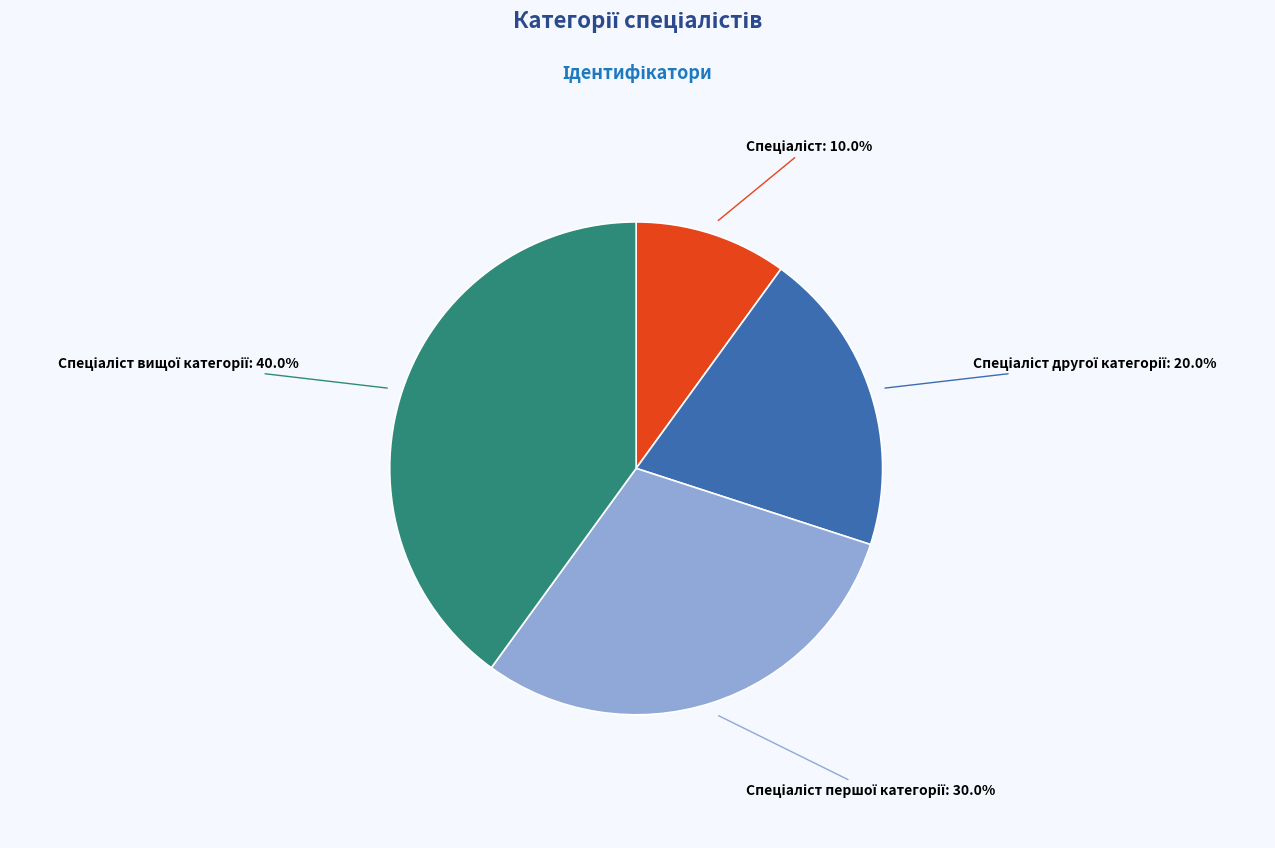

Does any single category account for the majority?

No